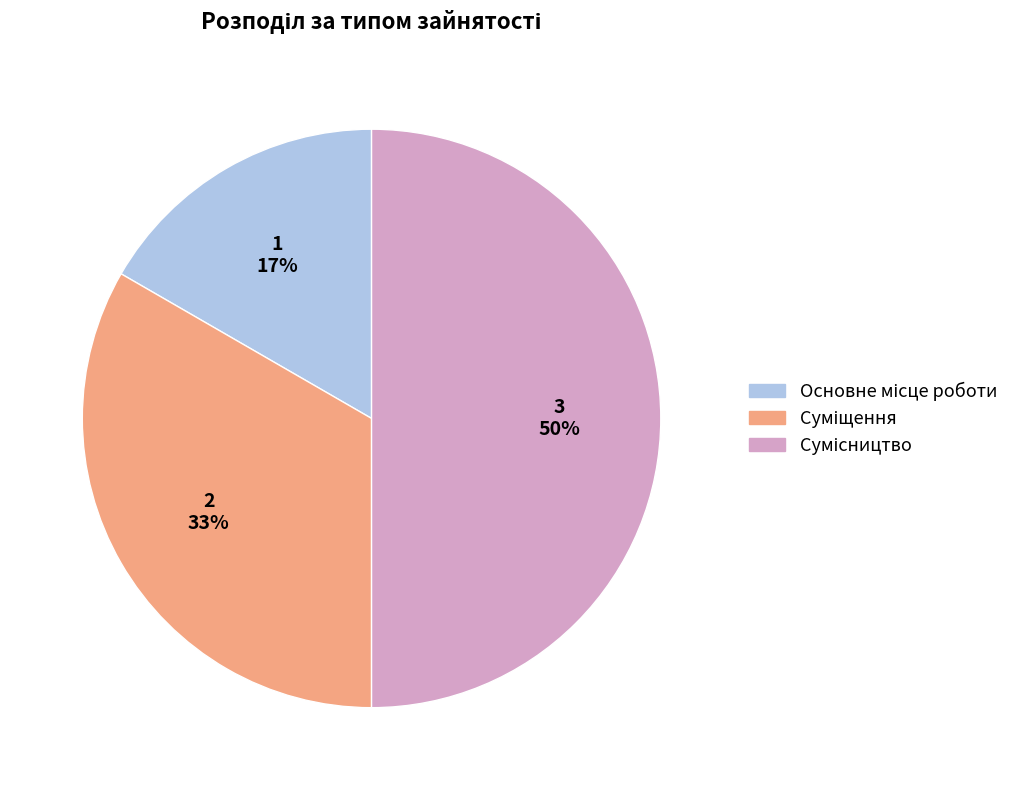

To the nearest percent, what is the average slice percentage?

33%